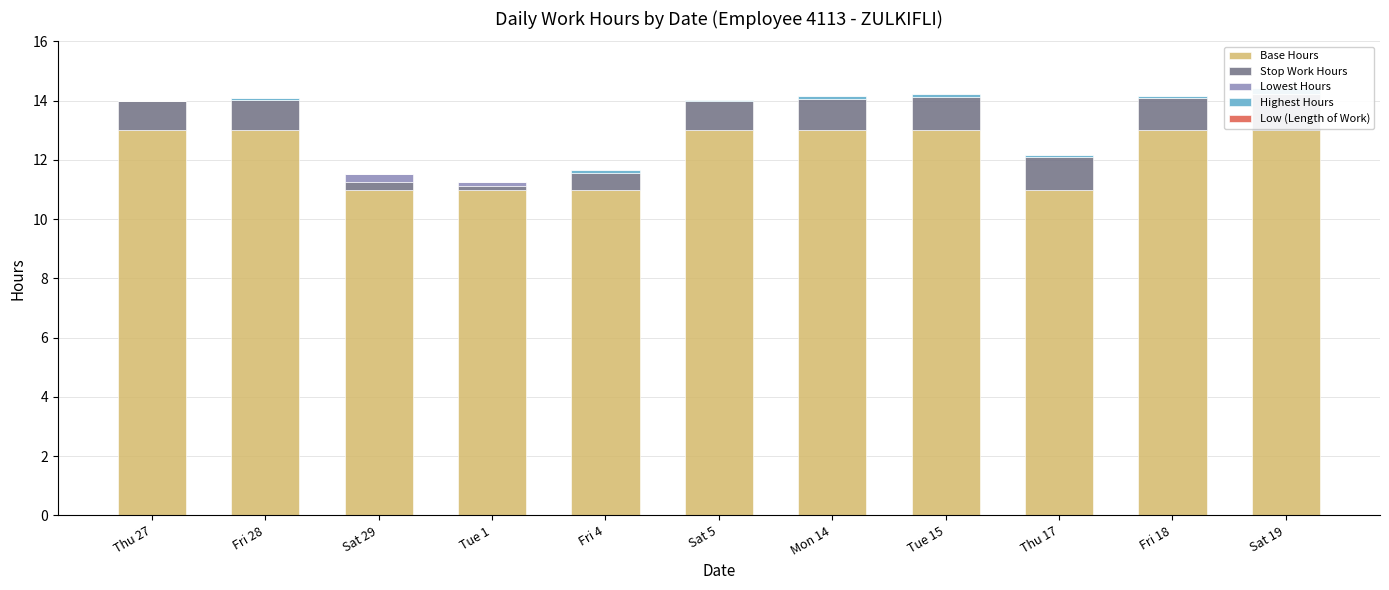

What is the average value of the Base Hours series?

12.3